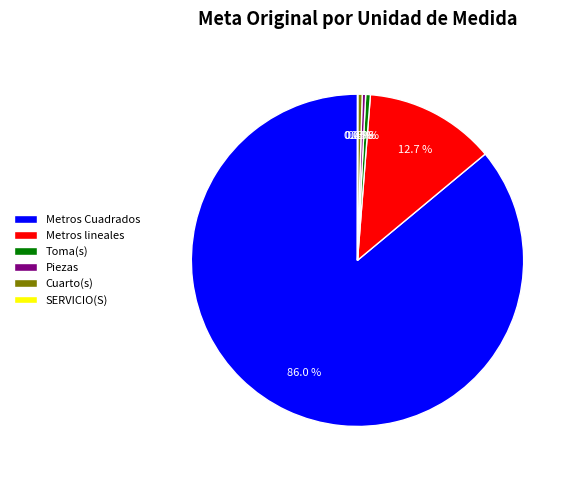

Which category has the biggest portion of the pie?

Metros Cuadrados